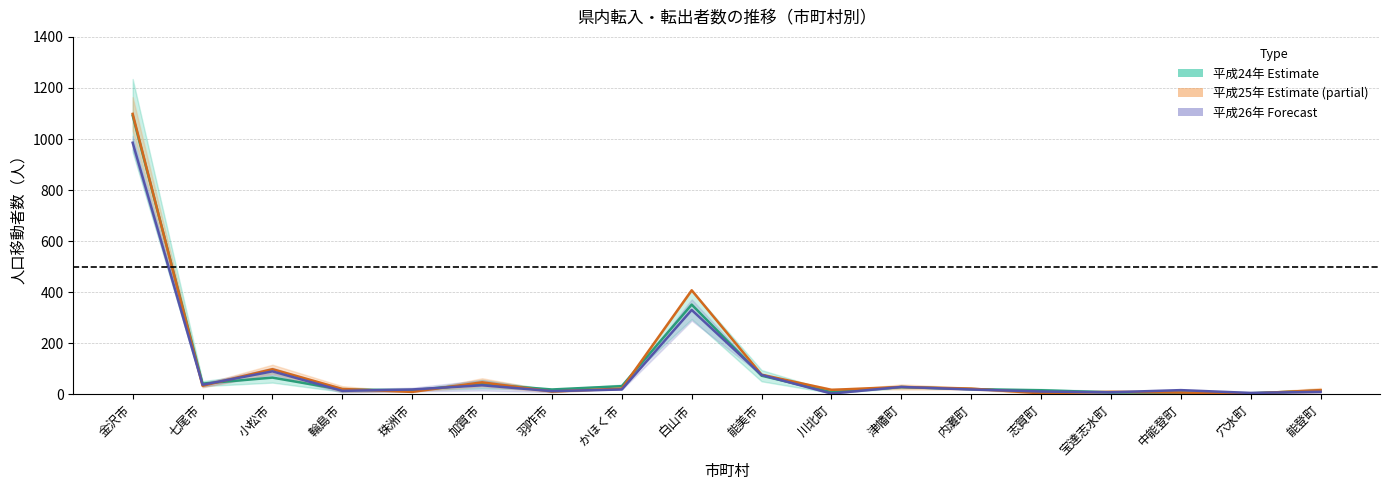

How many categories are shown in the chart?

18